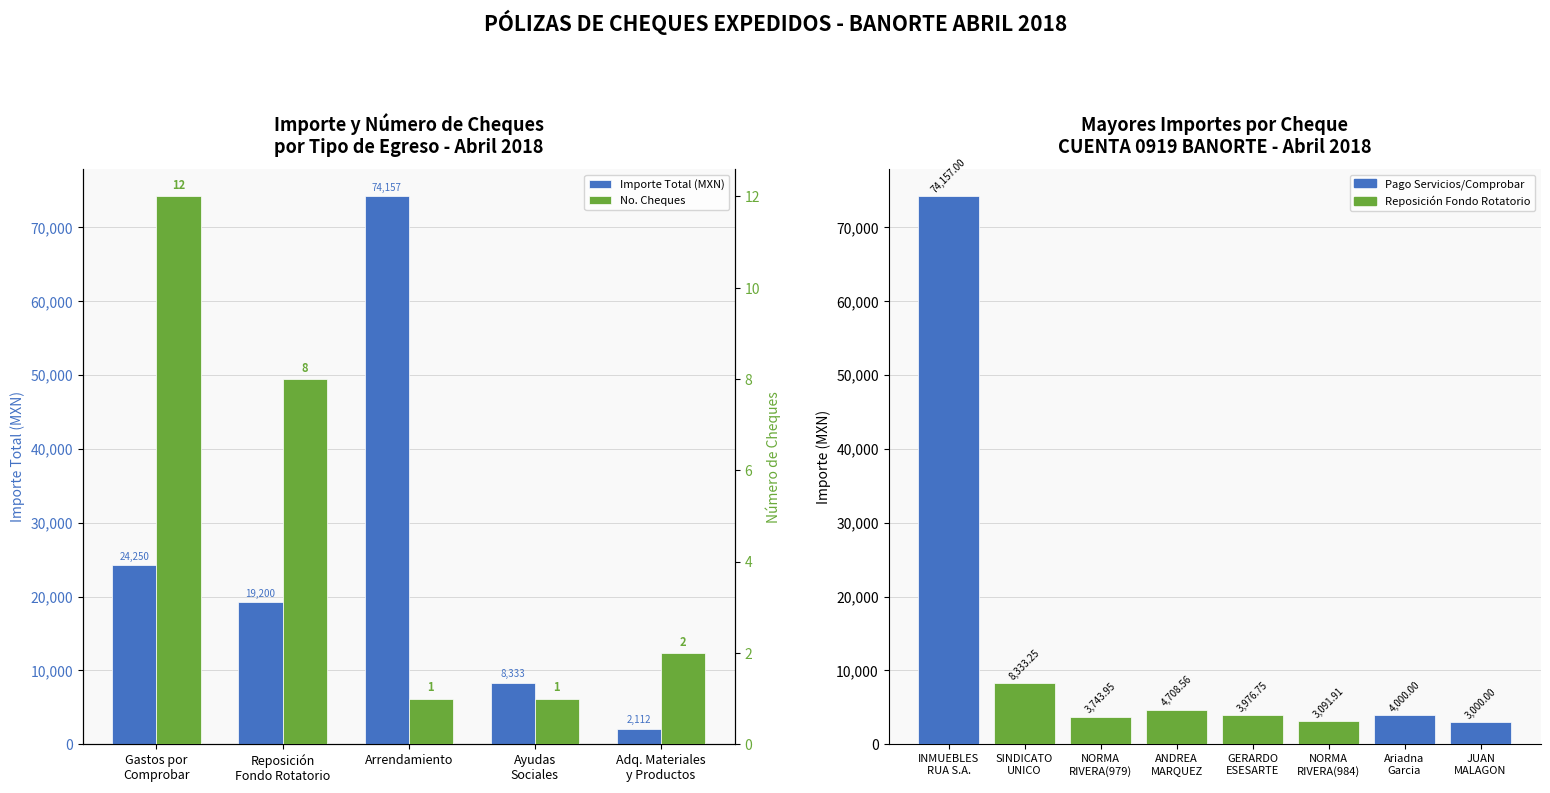

Which series changed the most between Gastos por
Comprobar and Arrendamiento?

Importe Total (MXN)